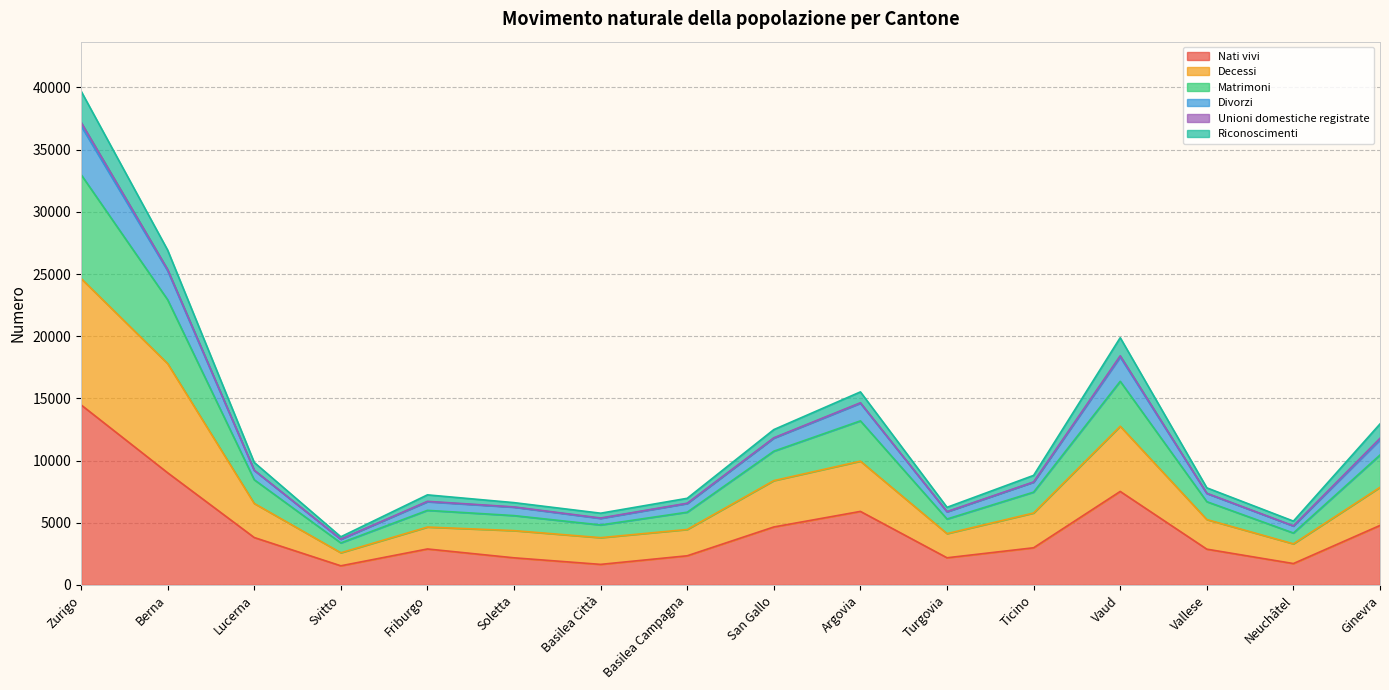

What is the highest value of the Nati vivi series?

14480